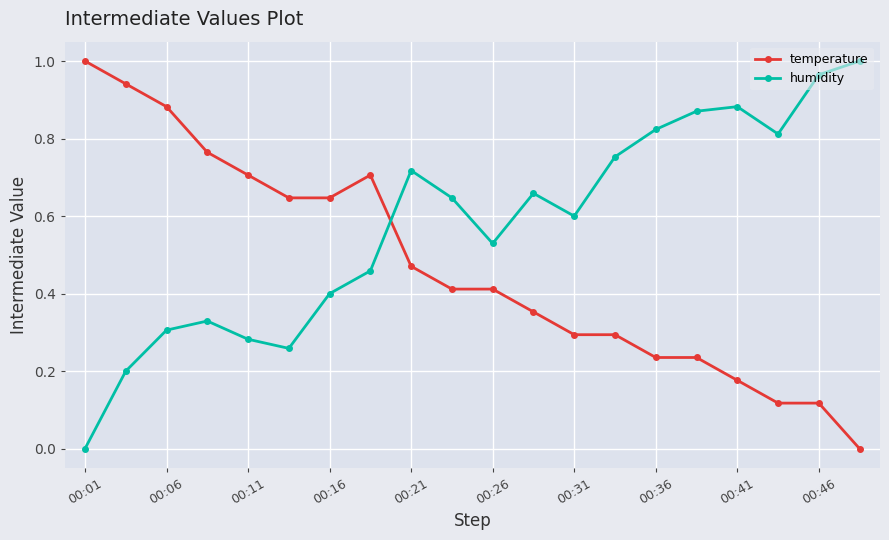

True or false: temperature and humidity intersect in this chart.

True